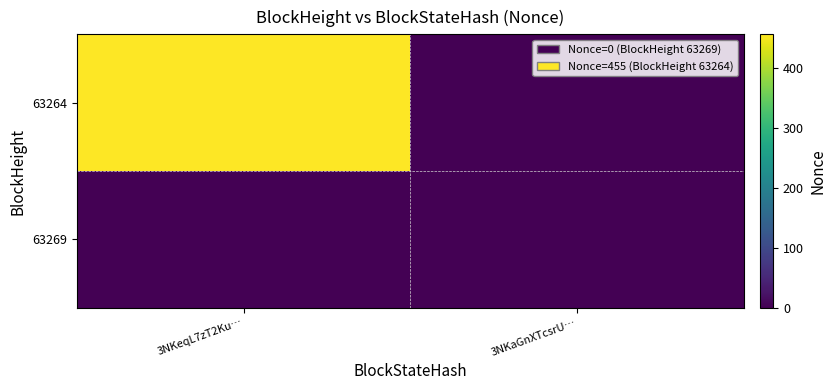

Reading left to right, extract all data points from this chart.

63269: 3NKeqL7zT2Ku…=0	3NKaGnXTcsrU…=0
63264: 3NKeqL7zT2Ku…=455	3NKaGnXTcsrU…=0